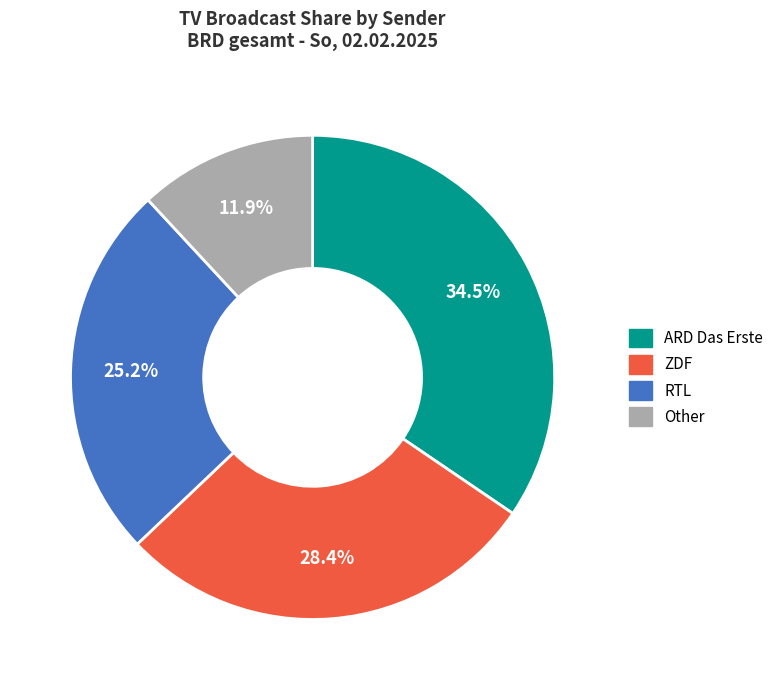

Rank the categories by value from highest to lowest.

ARD Das Erste, ZDF, RTL, Other